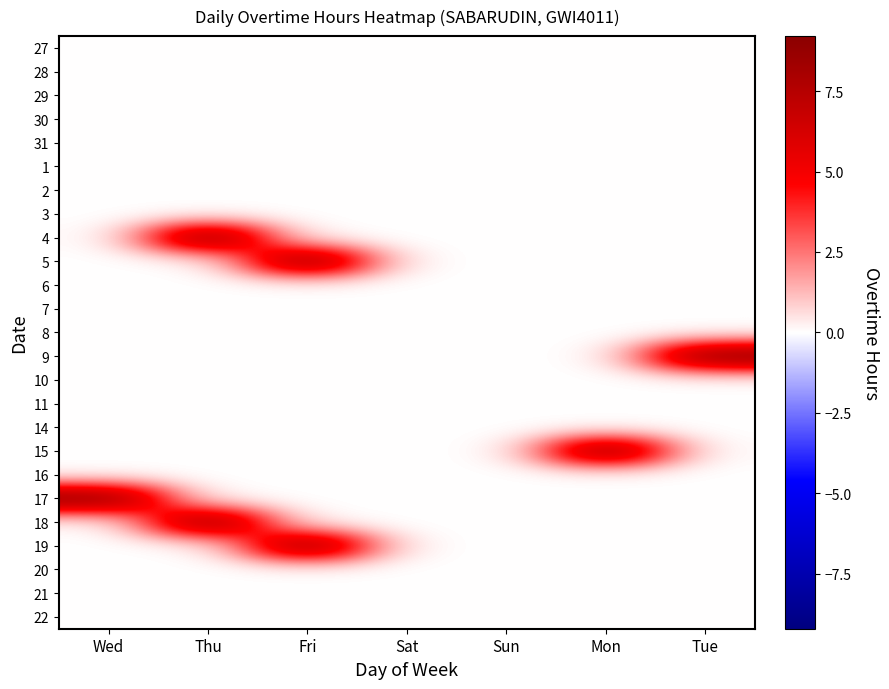

Reading right to left, transcribe all the data shown in this chart.

27: Tue=0.0	Mon=0.0	Sun=0.0	Sat=0.0	Fri=0.0	Thu=0.0	Wed=0.0
28: Tue=0.0	Mon=0.0	Sun=0.0	Sat=0.0	Fri=0.0	Thu=0.0	Wed=0.0
29: Tue=0.0	Mon=0.0	Sun=0.0	Sat=0.0	Fri=0.0	Thu=0.0	Wed=0.0
30: Tue=0.0	Mon=0.0	Sun=0.0	Sat=0.0	Fri=0.0	Thu=0.0	Wed=0.0
31: Tue=0.0	Mon=0.0	Sun=0.0	Sat=0.0	Fri=0.0	Thu=0.0	Wed=0.0
1: Tue=0.0	Mon=0.0	Sun=0.0	Sat=0.0	Fri=0.0	Thu=0.0	Wed=0.0
2: Tue=0.0	Mon=0.0	Sun=0.0	Sat=0.0	Fri=0.0	Thu=0.0	Wed=0.0
3: Tue=0.0	Mon=0.0	Sun=0.0	Sat=0.0	Fri=0.0	Thu=0.0	Wed=0.0
4: Tue=0.0	Mon=0.0	Sun=0.0	Sat=0.0	Fri=0.0	Thu=9.2	Wed=0.0
5: Tue=0.0	Mon=0.0	Sun=0.0	Sat=0.0	Fri=9.2	Thu=0.0	Wed=0.0
6: Tue=0.0	Mon=0.0	Sun=0.0	Sat=0.0	Fri=0.0	Thu=0.0	Wed=0.0
7: Tue=0.0	Mon=0.0	Sun=0.0	Sat=0.0	Fri=0.0	Thu=0.0	Wed=0.0
8: Tue=0.0	Mon=0.0	Sun=0.0	Sat=0.0	Fri=0.0	Thu=0.0	Wed=0.0
9: Tue=9.1	Mon=0.0	Sun=0.0	Sat=0.0	Fri=0.0	Thu=0.0	Wed=0.0
10: Tue=0.0	Mon=0.0	Sun=0.0	Sat=0.0	Fri=0.0	Thu=0.0	Wed=0.0
11: Tue=0.0	Mon=0.0	Sun=0.0	Sat=0.0	Fri=0.0	Thu=0.0	Wed=0.0
14: Tue=0.0	Mon=0.0	Sun=0.0	Sat=0.0	Fri=0.0	Thu=0.0	Wed=0.0
15: Tue=0.0	Mon=9.2	Sun=0.0	Sat=0.0	Fri=0.0	Thu=0.0	Wed=0.0
16: Tue=0.0	Mon=0.0	Sun=0.0	Sat=0.0	Fri=0.0	Thu=0.0	Wed=0.0
17: Tue=0.0	Mon=0.0	Sun=0.0	Sat=0.0	Fri=0.0	Thu=0.0	Wed=9.1
18: Tue=0.0	Mon=0.0	Sun=0.0	Sat=0.0	Fri=0.0	Thu=9.0	Wed=0.0
19: Tue=0.0	Mon=0.0	Sun=0.0	Sat=0.0	Fri=9.1	Thu=0.0	Wed=0.0
20: Tue=0.0	Mon=0.0	Sun=0.0	Sat=0.0	Fri=0.0	Thu=0.0	Wed=0.0
21: Tue=0.0	Mon=0.0	Sun=0.0	Sat=0.0	Fri=0.0	Thu=0.0	Wed=0.0
22: Tue=0.0	Mon=0.0	Sun=0.0	Sat=0.0	Fri=0.0	Thu=0.0	Wed=0.0